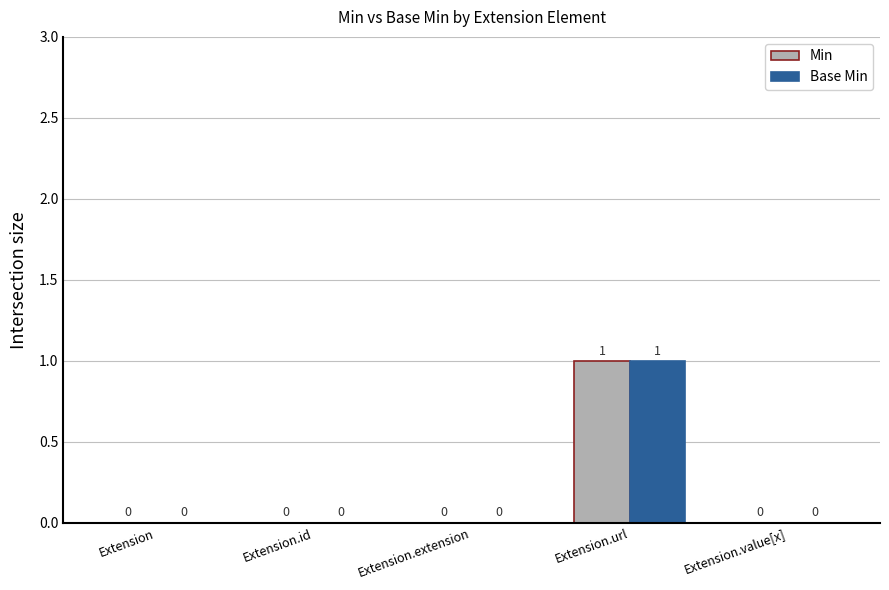

At which category is the sum across all series the highest?

Extension.url